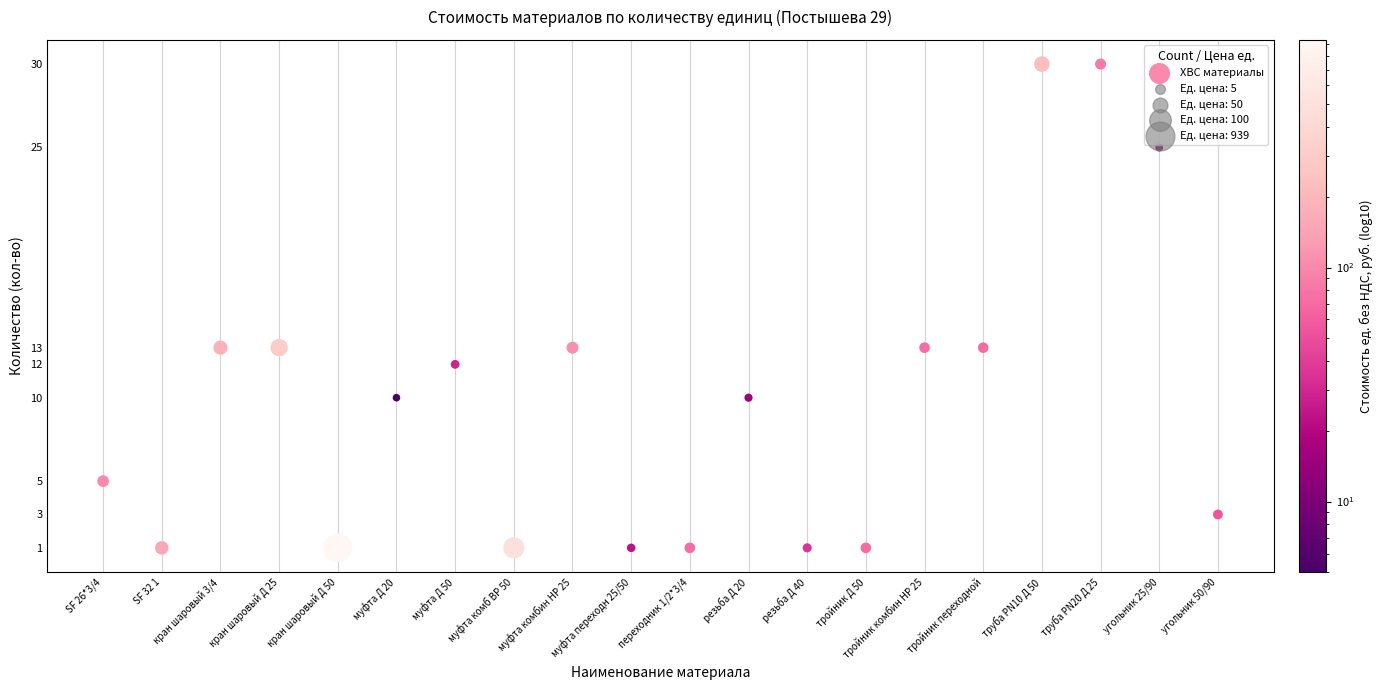

What is the range of Y values (max minus min)?

29